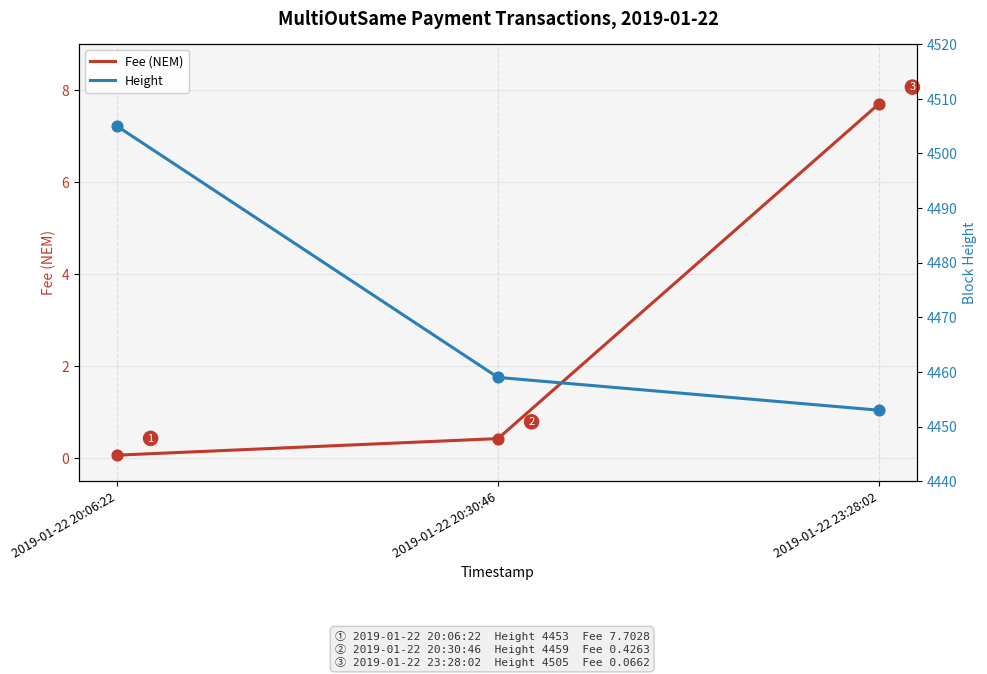

What are all the series names shown in the legend?

Fee (NEM), Height